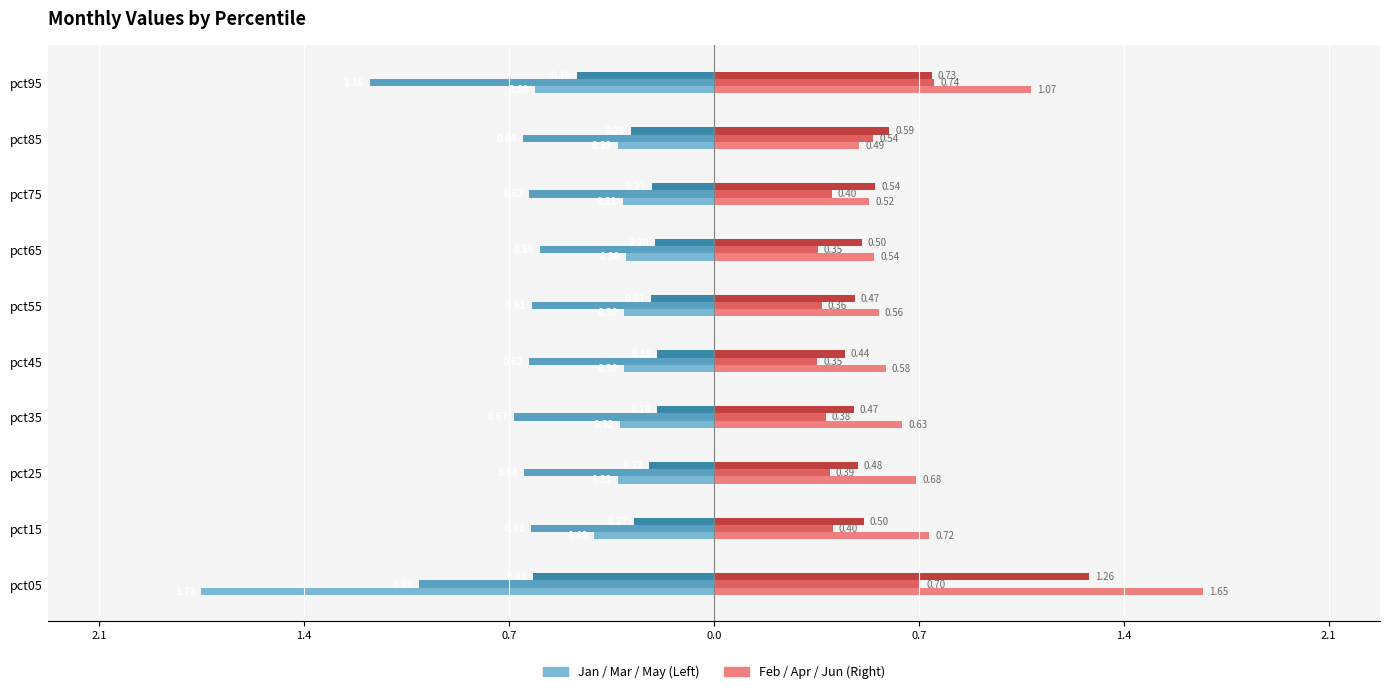

How many bars are there in each group?

6